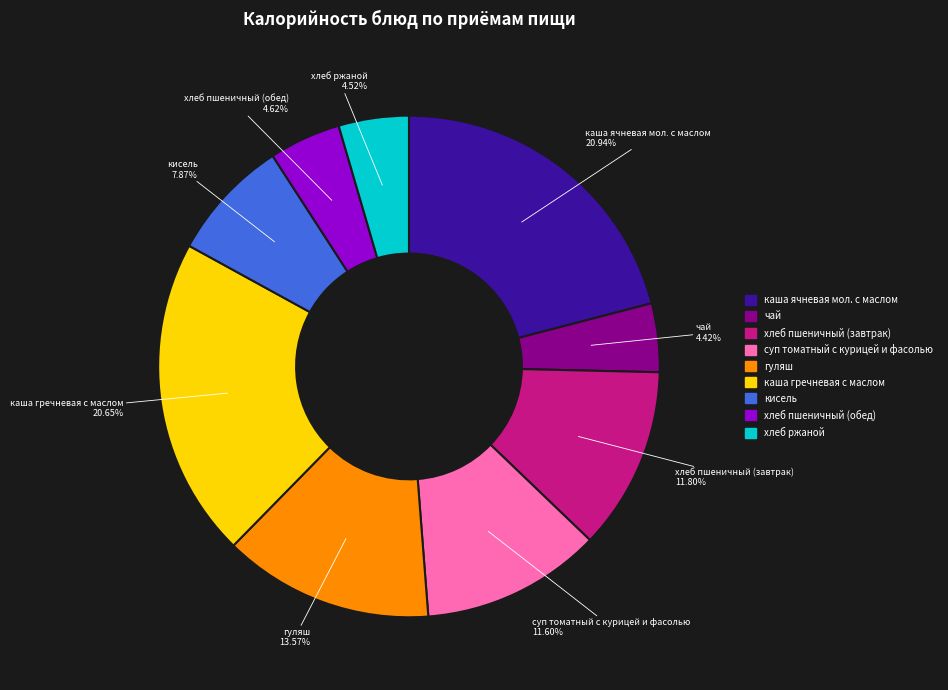

To the nearest percent, what is the difference between the largest and smallest slice percentages?

17%